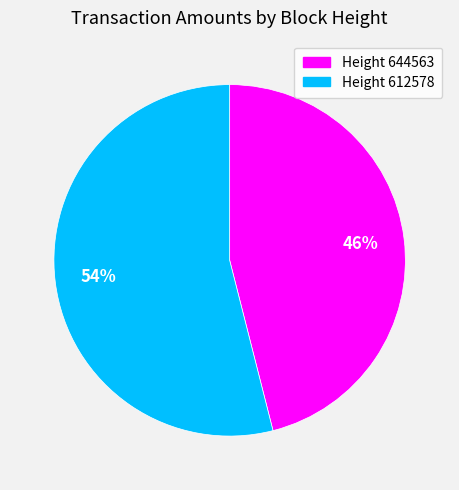

Does any single category account for the majority?

Yes